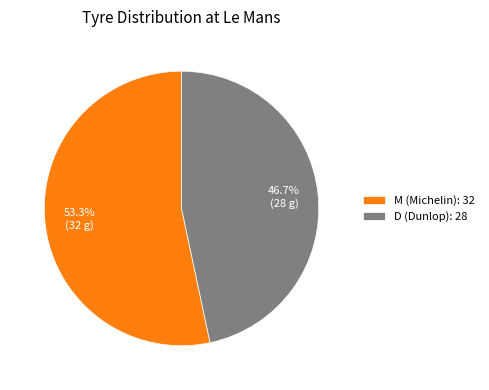

What is the majority slice?

M